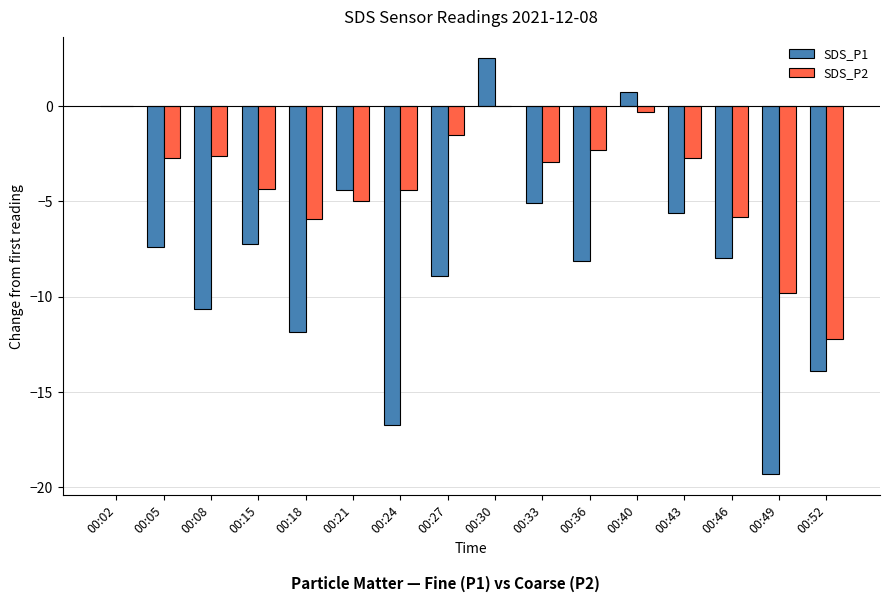

What is the sum of all SDS_P2 values?

-62.6